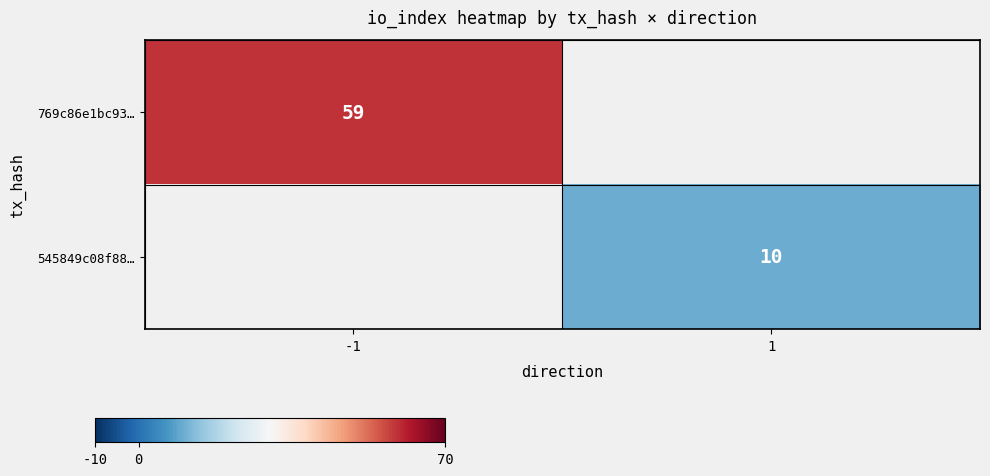

True or false: 545849c08f88… has a value of 15 at 1.

False